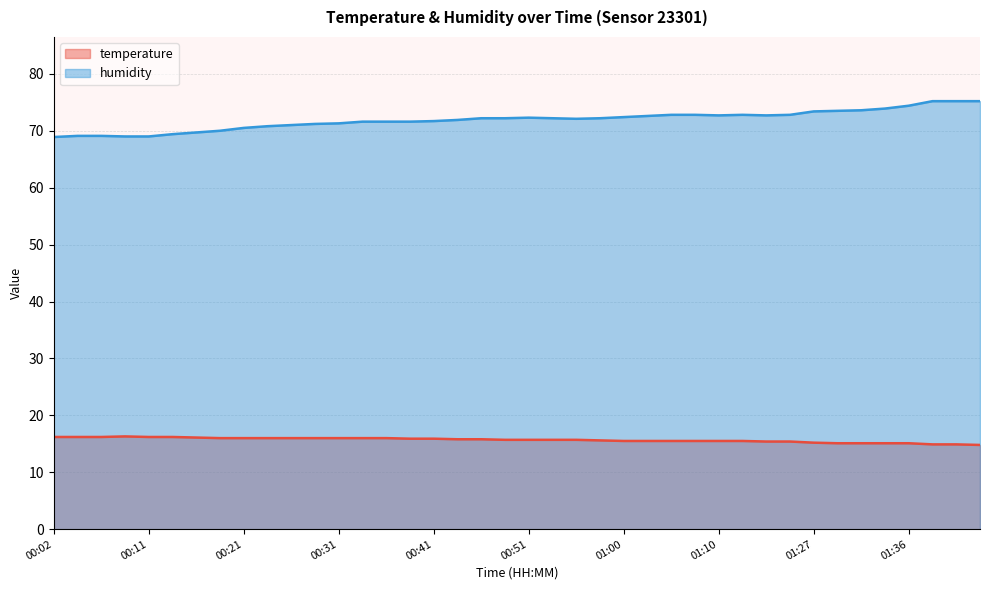

Rank the series at 00:29 from lowest to highest value.

temperature, humidity